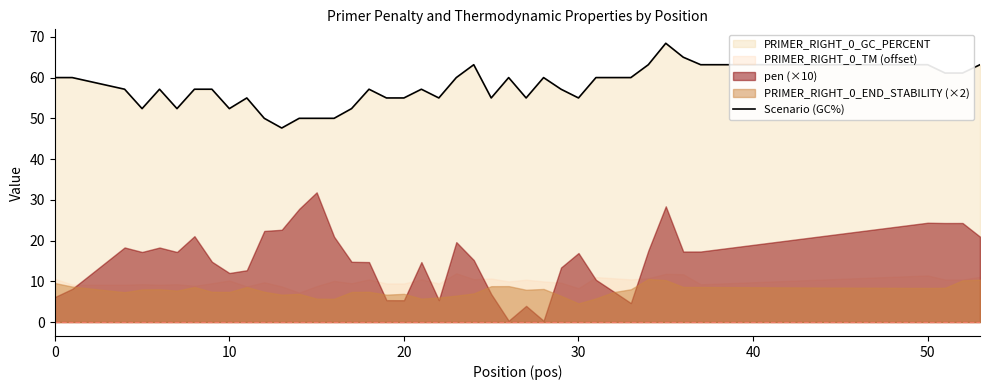

What is the highest value of the Scenario (GC%) series?

68.4